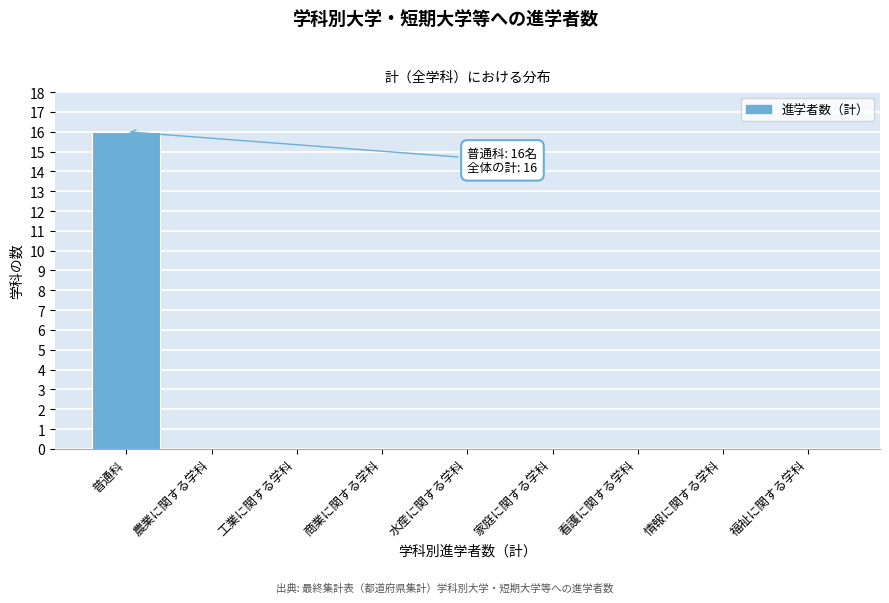

Reading left to right, what are all the values shown in this chart?

普通科=16	農業に関する学科=0	工業に関する学科=0	商業に関する学科=0	水産に関する学科=0	家庭に関する学科=0	看護に関する学科=0	情報に関する学科=0	福祉に関する学科=0